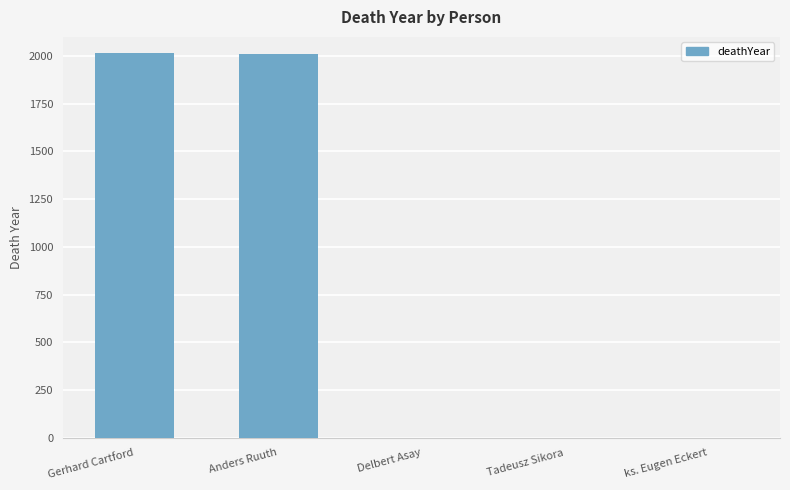

Count the number of values greater than 0.

2